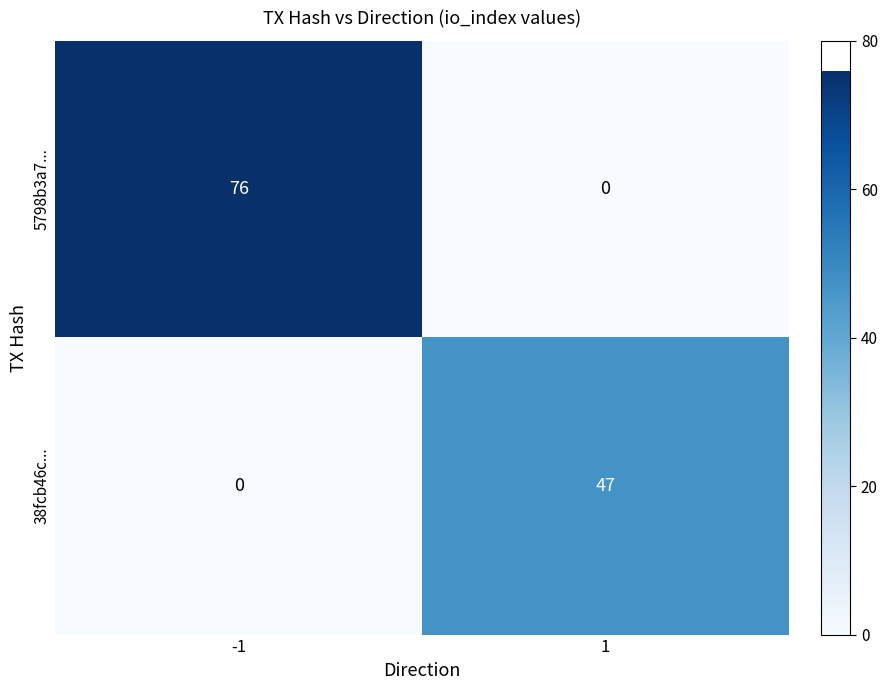

What is the difference between the 38fcb46c... values at -1 and 1?

47